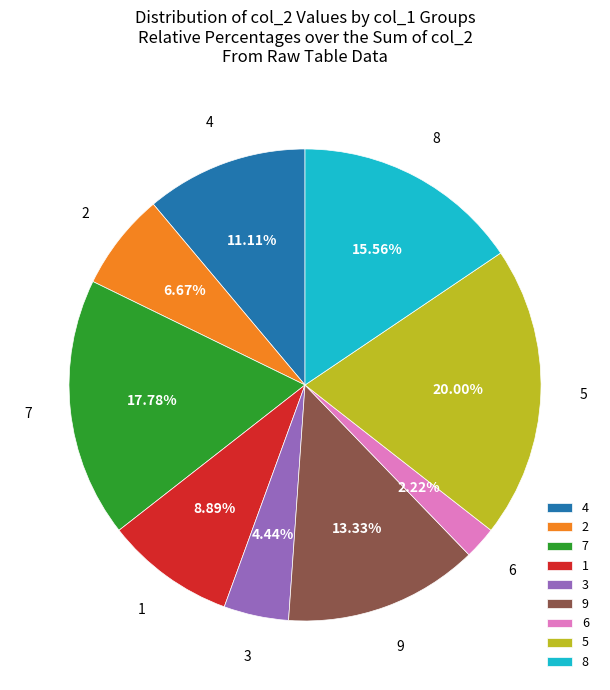

To the nearest percent, what is the difference between the largest and smallest slice percentages?

18%